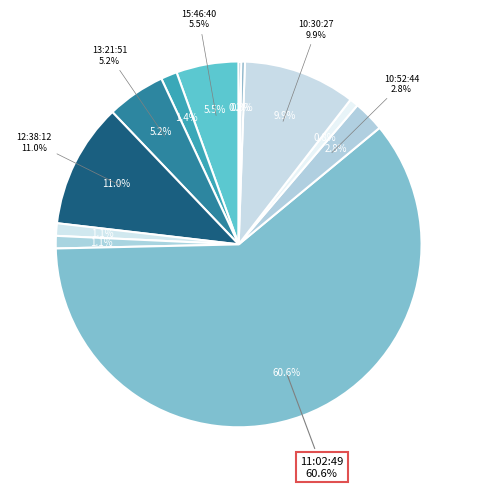

How many segments does this pie chart have?

12